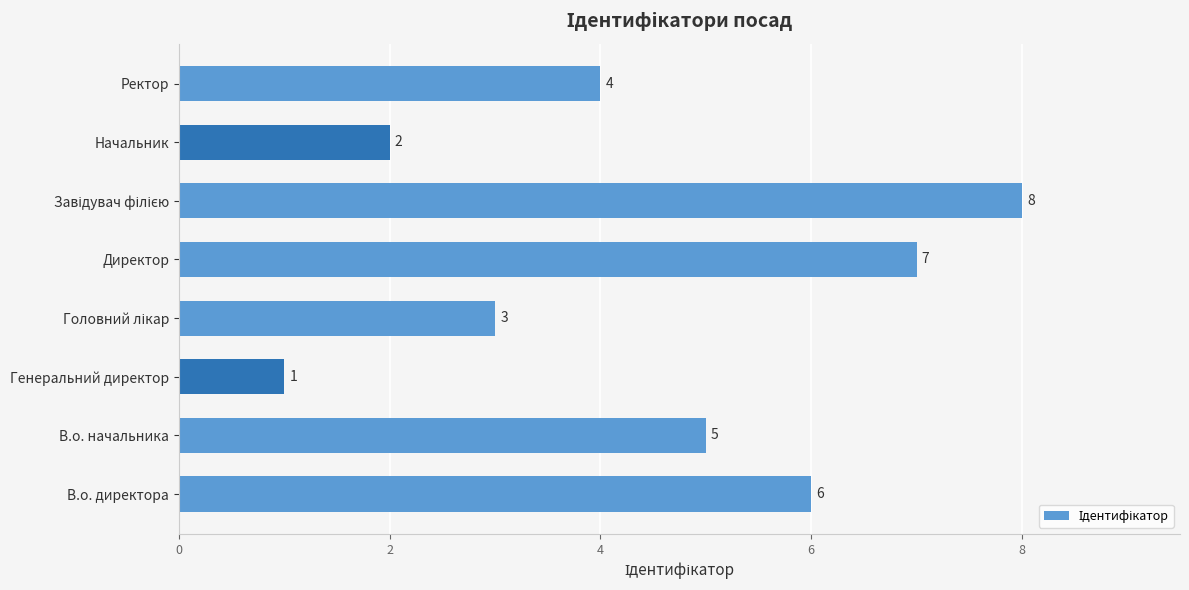

Which has a higher value, Генеральний директор or Директор?

Директор